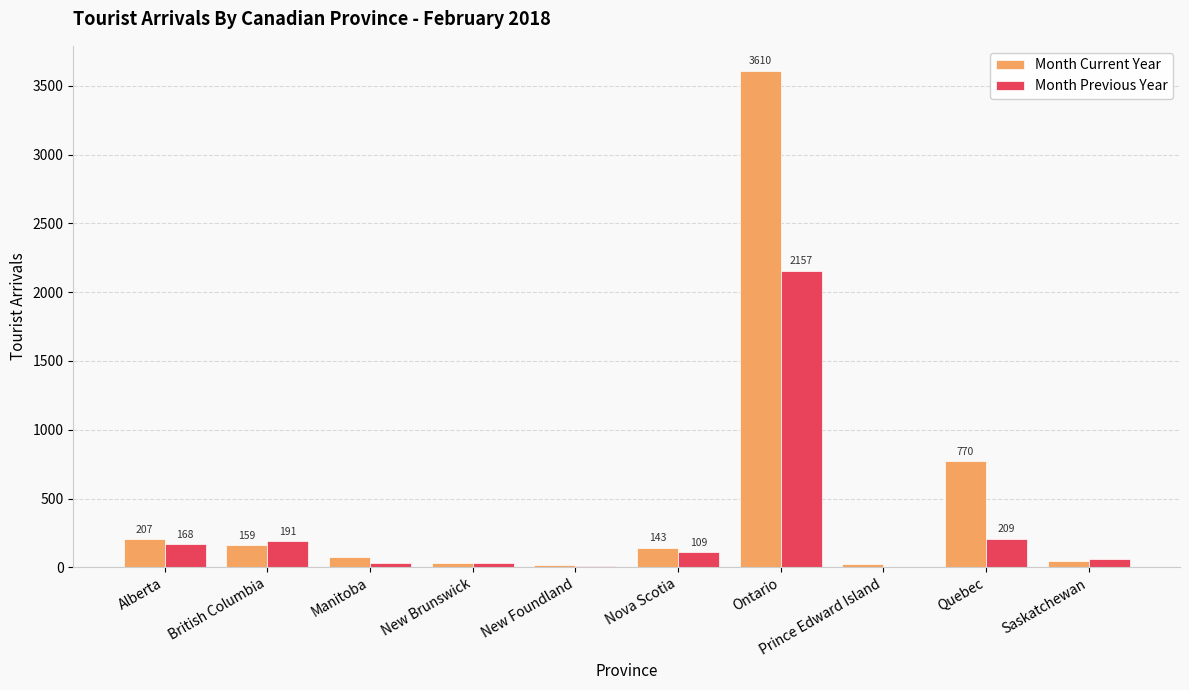

What is the greatest value displayed?

3610